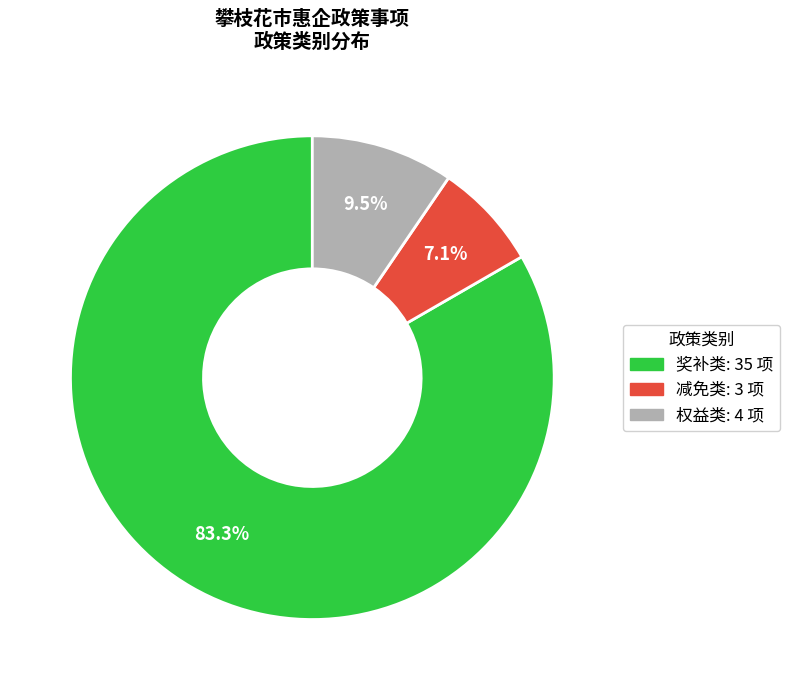

Which has a higher value, 权益类 or 奖补类?

奖补类